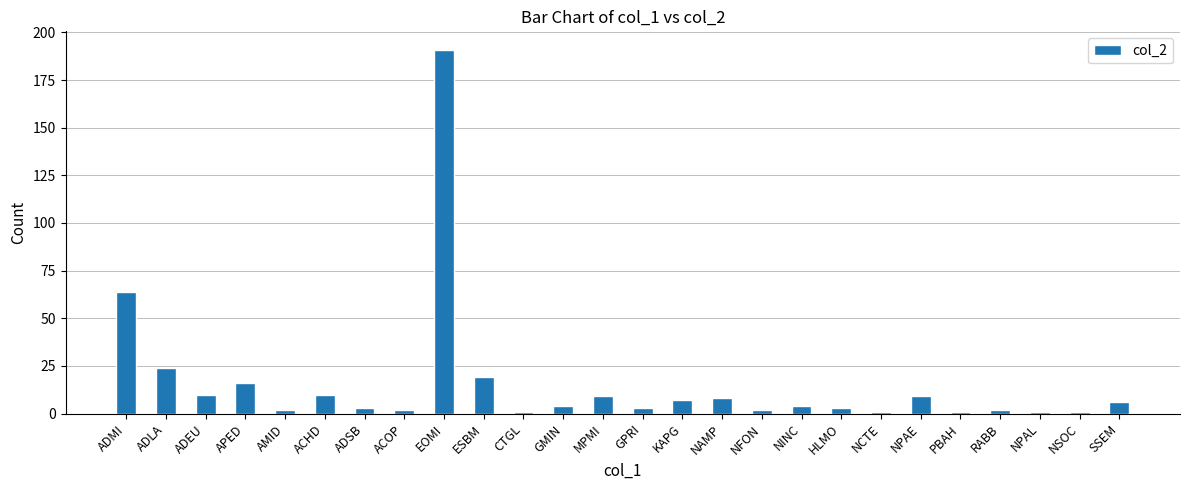

Which category has the highest value across all series?

EOMI